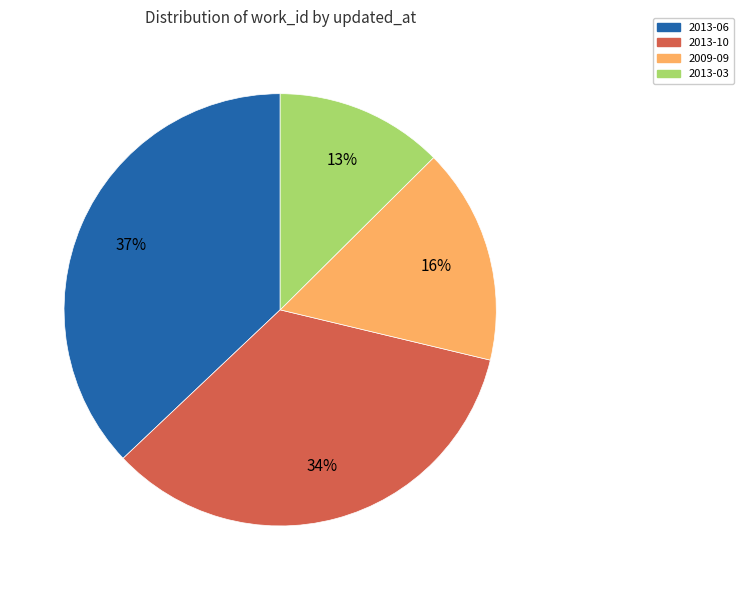

To the nearest percent, what is the average slice percentage?

25%